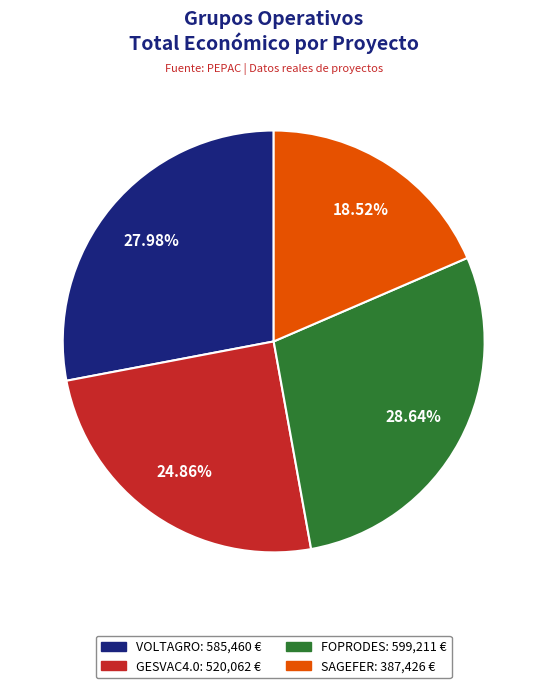

Does VOLTAGRO account for over 50% of the chart?

No